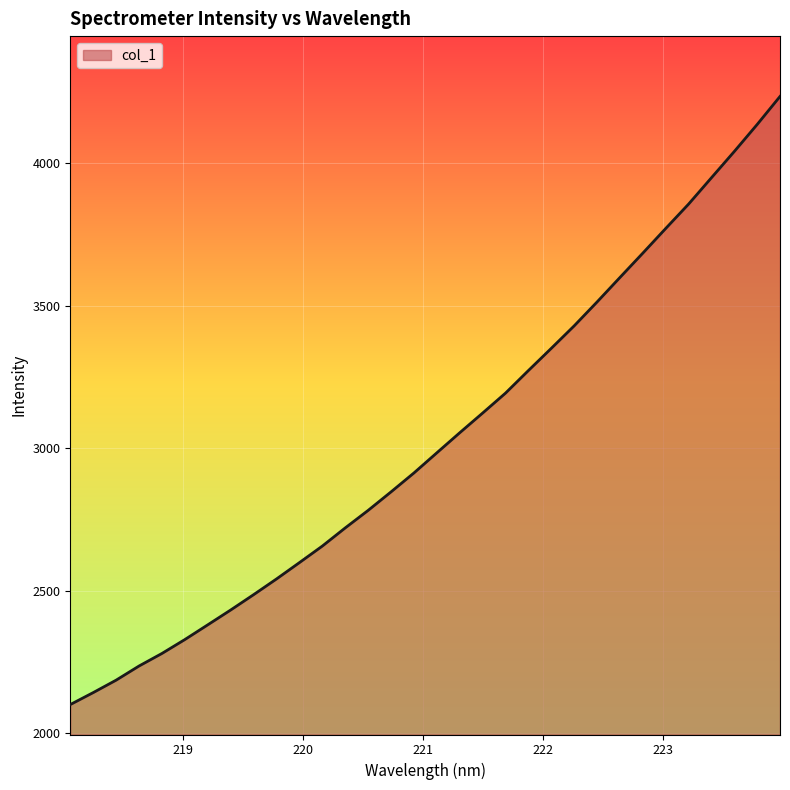

True or false: the data has more than 2 interior local peaks.

False